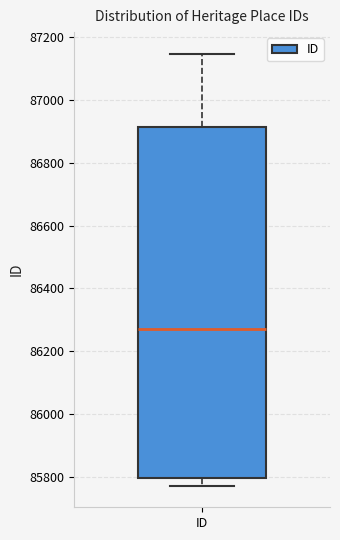

Where is the lower edge of the box for ID on the y-axis? The values are not printed on the chart, so give them approximately, as read against the axis.

85800